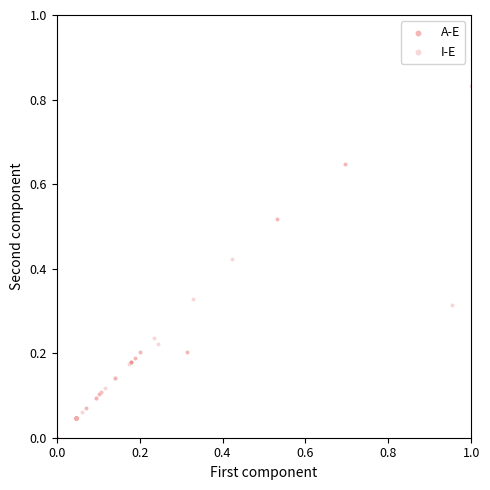

Which series reaches the minimum Y coordinate?

A-E